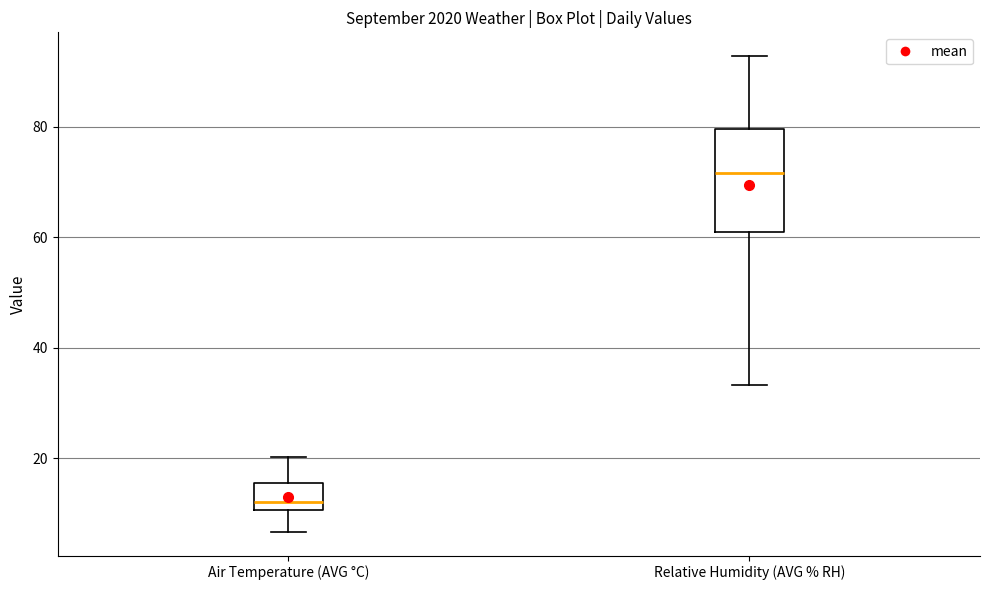

Which box has the lowest median line?

Air Temperature (AVG °C)